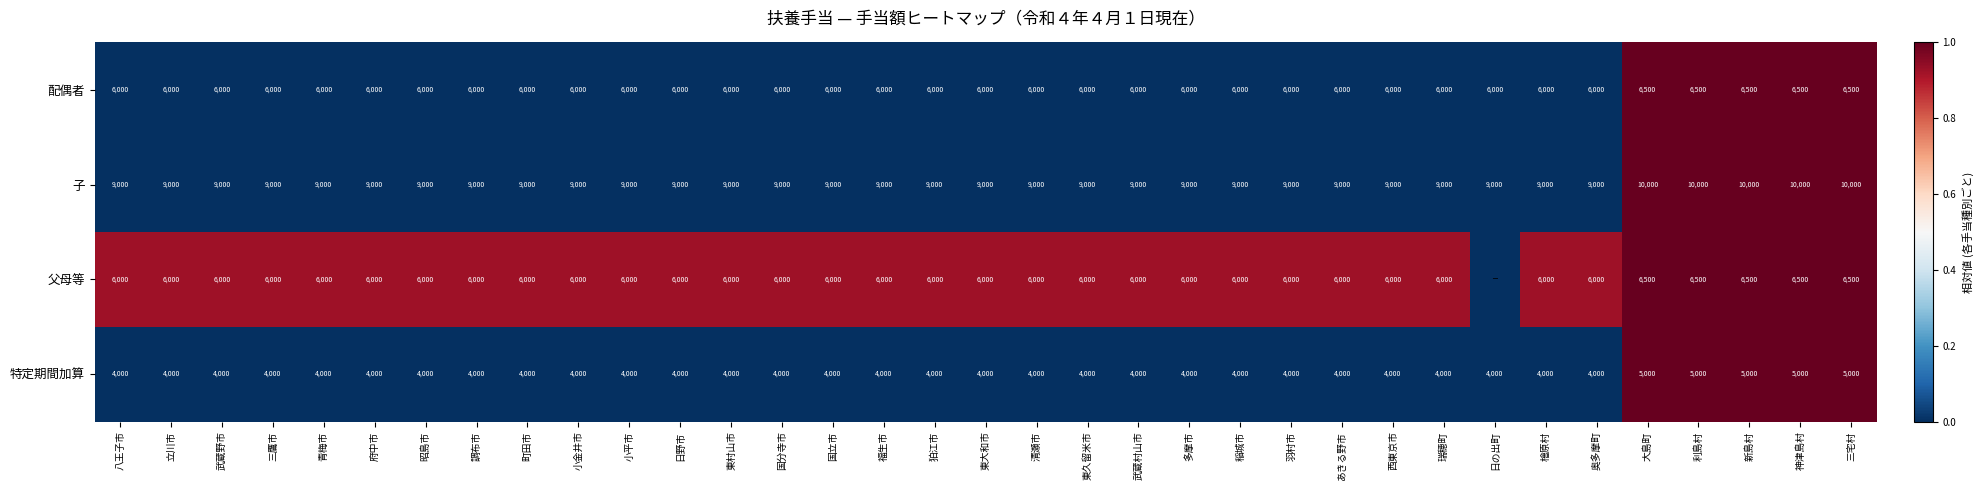

What is the highest value of the 特定期間加算 series?

5000